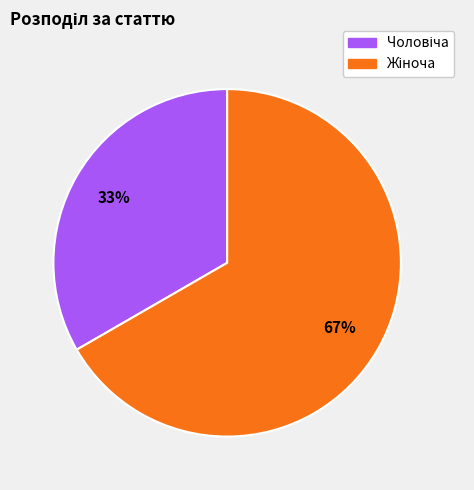

Is there a majority slice in this chart?

Yes